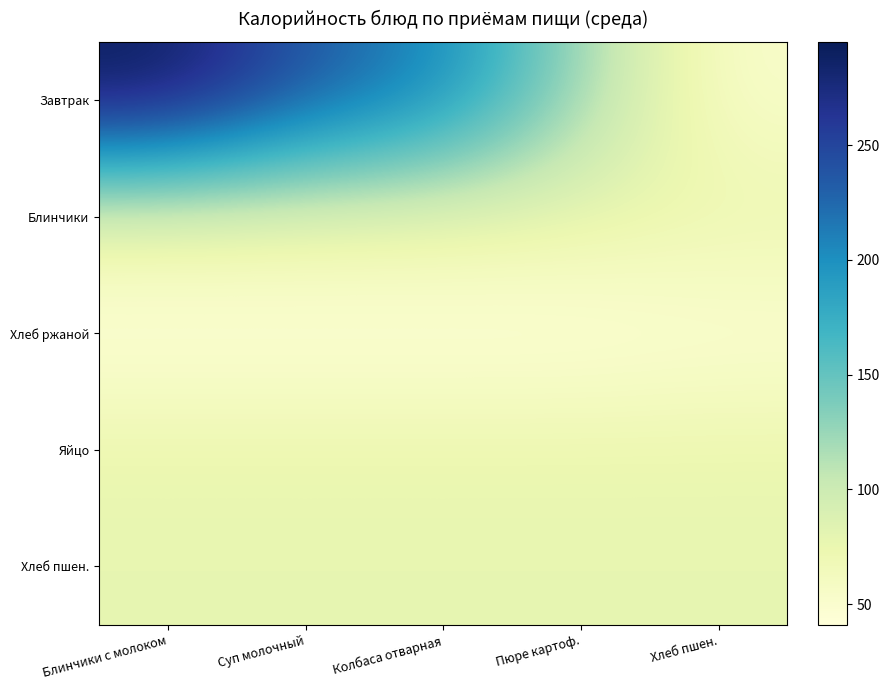

Between Блинчики с молоком and Пюре картоф., which series saw the biggest shift?

Завтрак